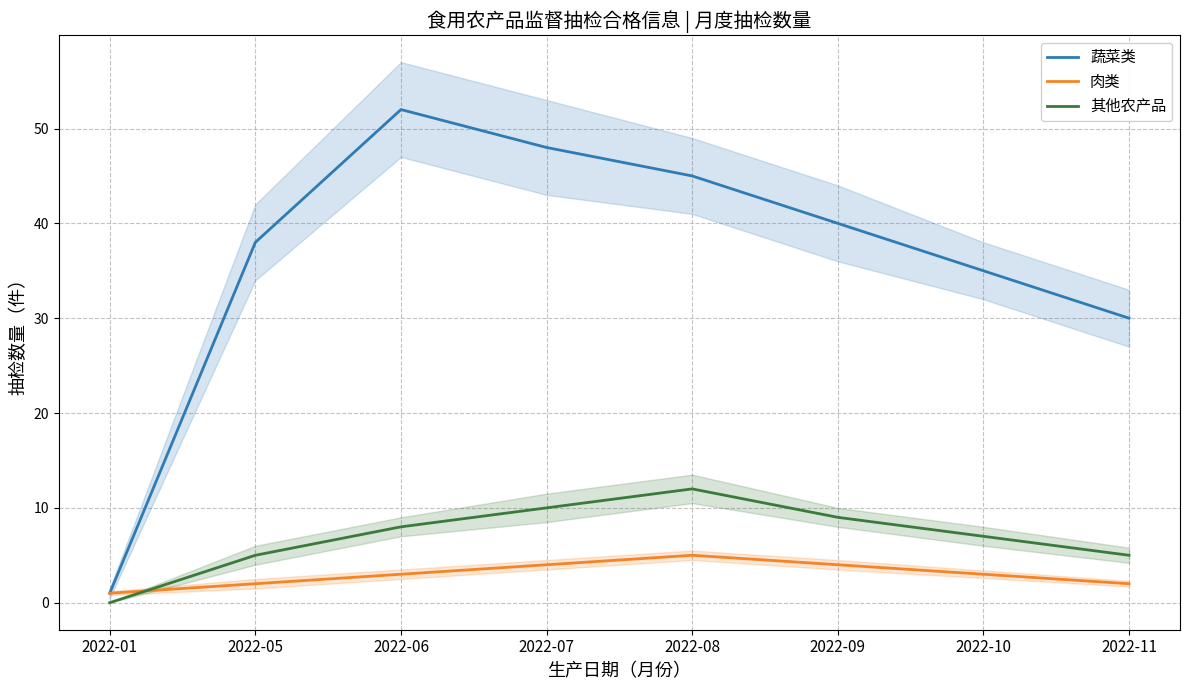

What is the difference between the highest and lowest values at 2022-09?

36